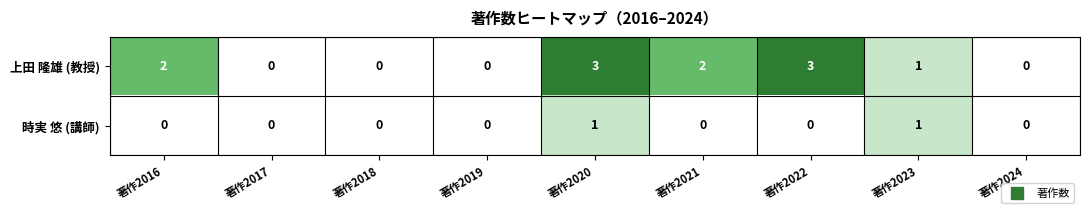

Read the 上田 隆雄 (教授) value at 著作2020.

3